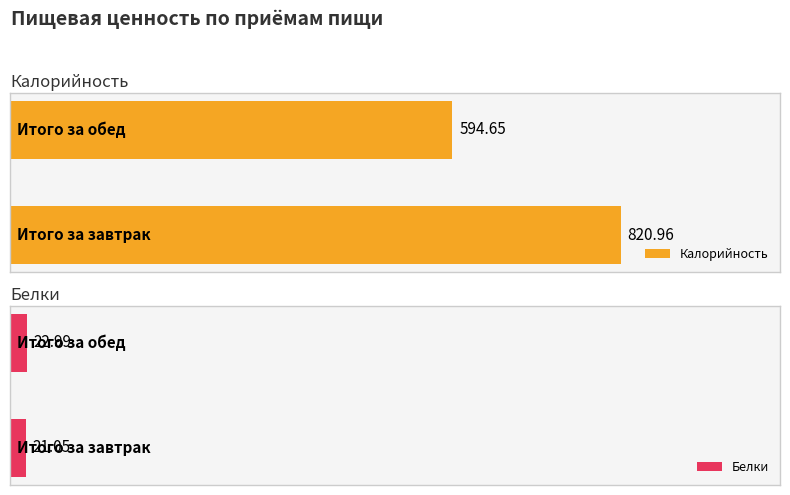

Reading left to right, extract all data points from this chart.

Калорийность: 821.0	594.6
Белки: 21.1	23.0